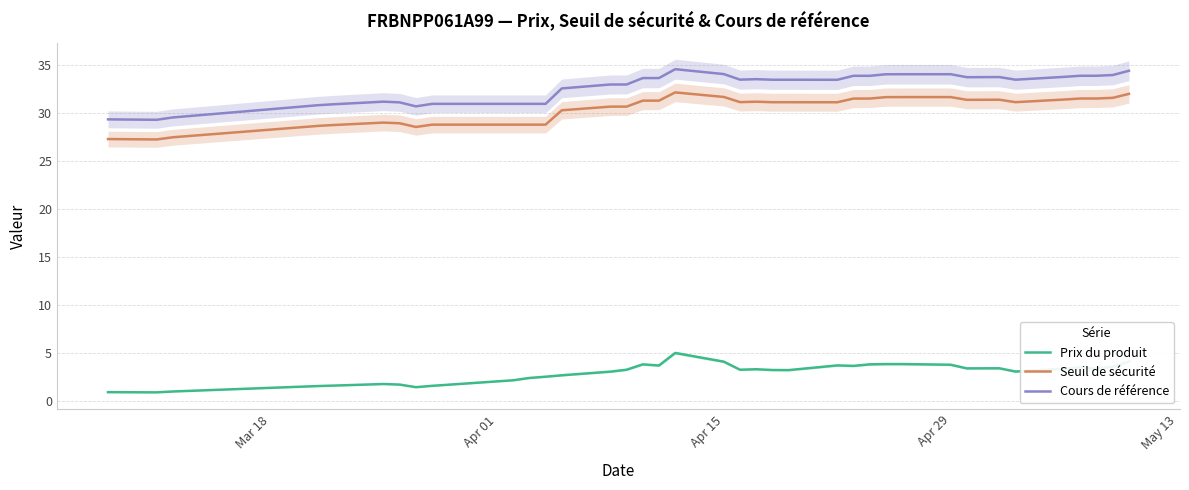

In Cours de référence, how many points are lower than both neighbors (excluding endpoints)?

6